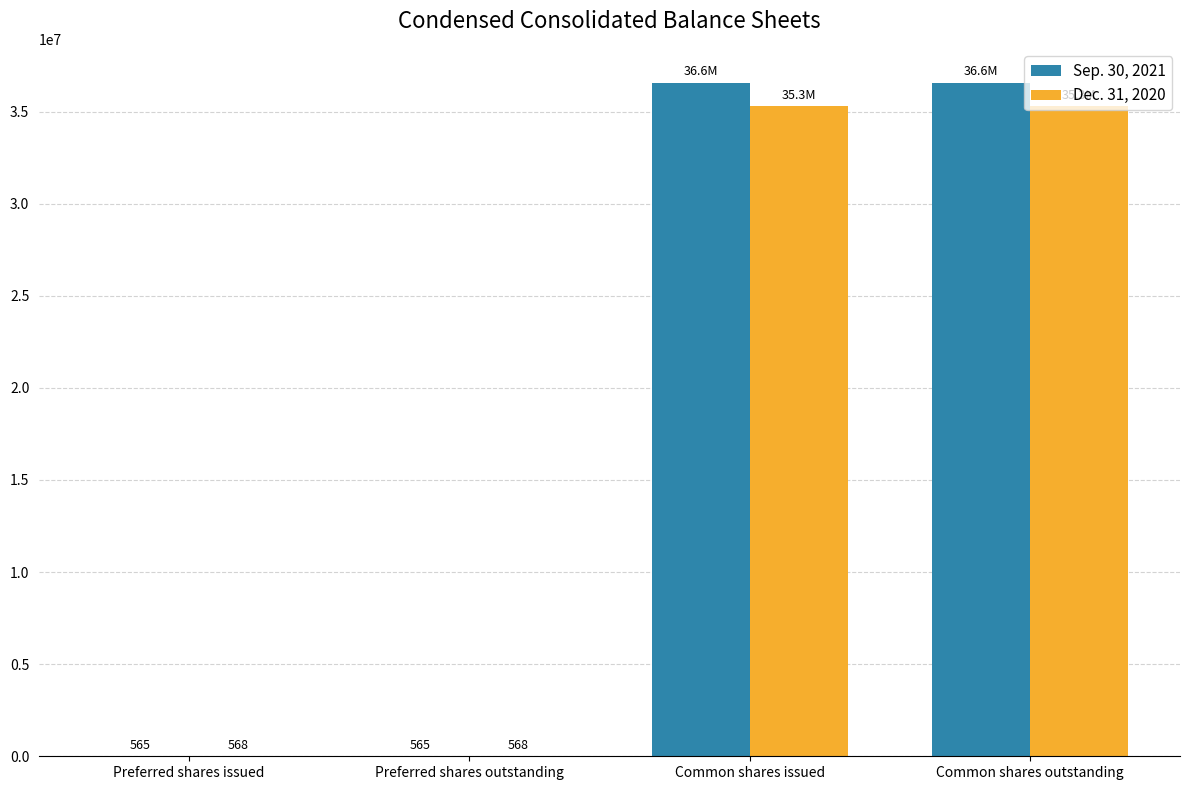

Between Preferred shares issued and Common shares outstanding, which series saw the biggest shift?

Sep. 30, 2021